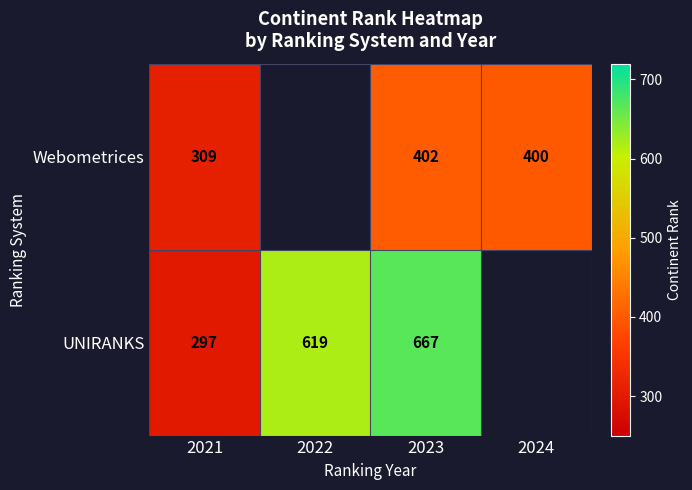

The value of UNIRANKS at 2021 is 444. True or false?

False